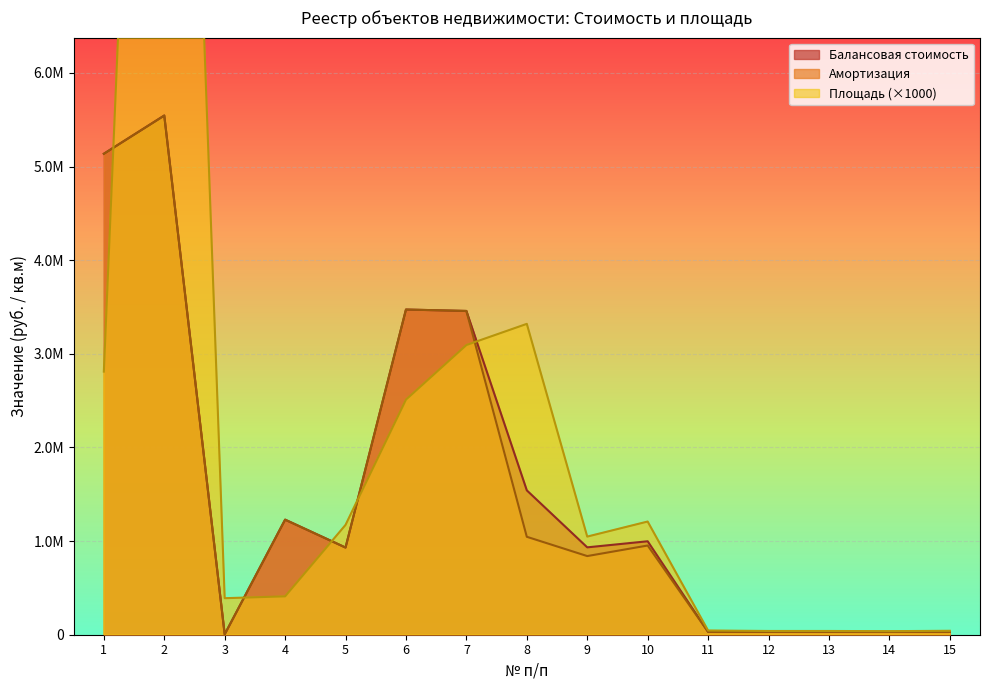

Which series changed the most between 9 and 12?

Площадь